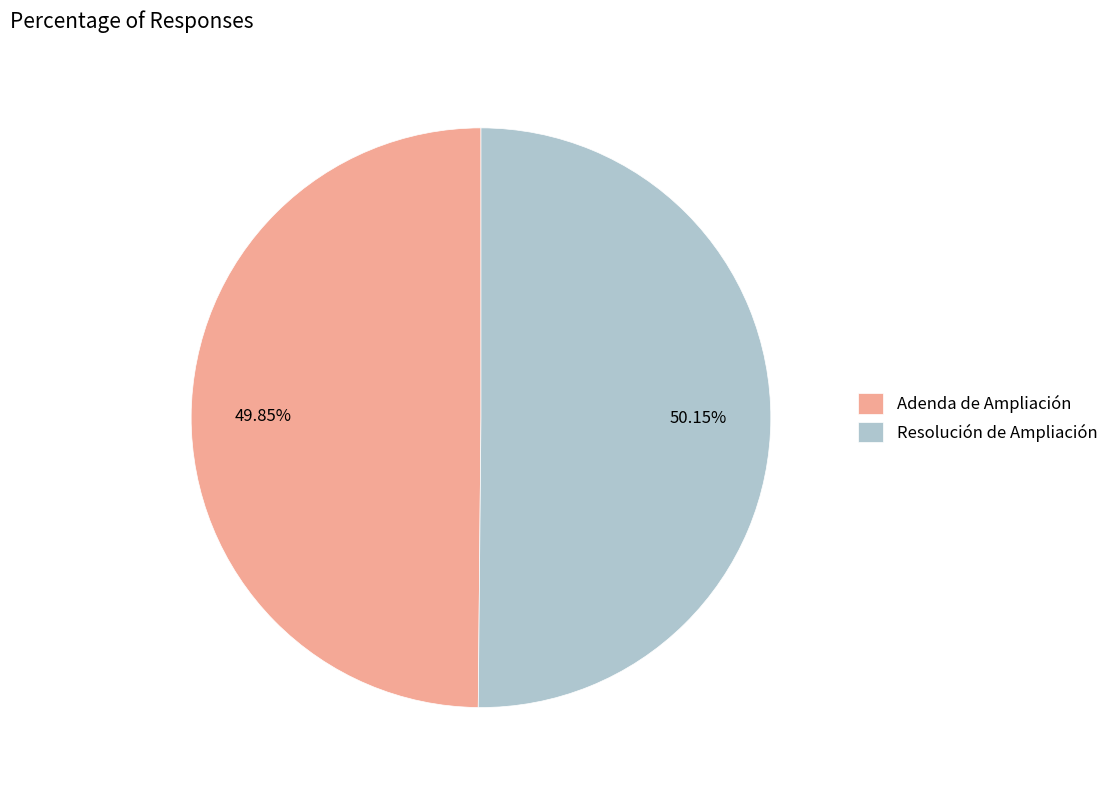

Is there a majority slice in this chart?

Yes